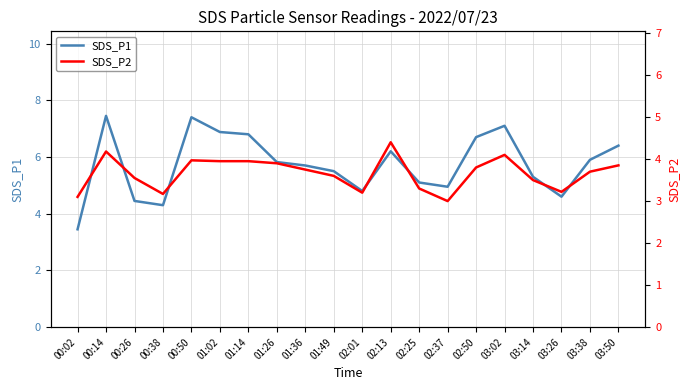

Reading left to right, transcribe all the data shown in this chart.

SDS_P1: 3.5	7.5	4.5	4.3	7.4	6.9	6.8	5.8	5.7	5.5	4.8	6.2	5.1	5.0	6.7	7.1	5.3	4.6	5.9	6.4
SDS_P2: 3.1	4.2	3.5	3.2	4.0	4.0	4.0	3.9	3.8	3.6	3.2	4.4	3.3	3.0	3.8	4.1	3.5	3.2	3.7	3.9